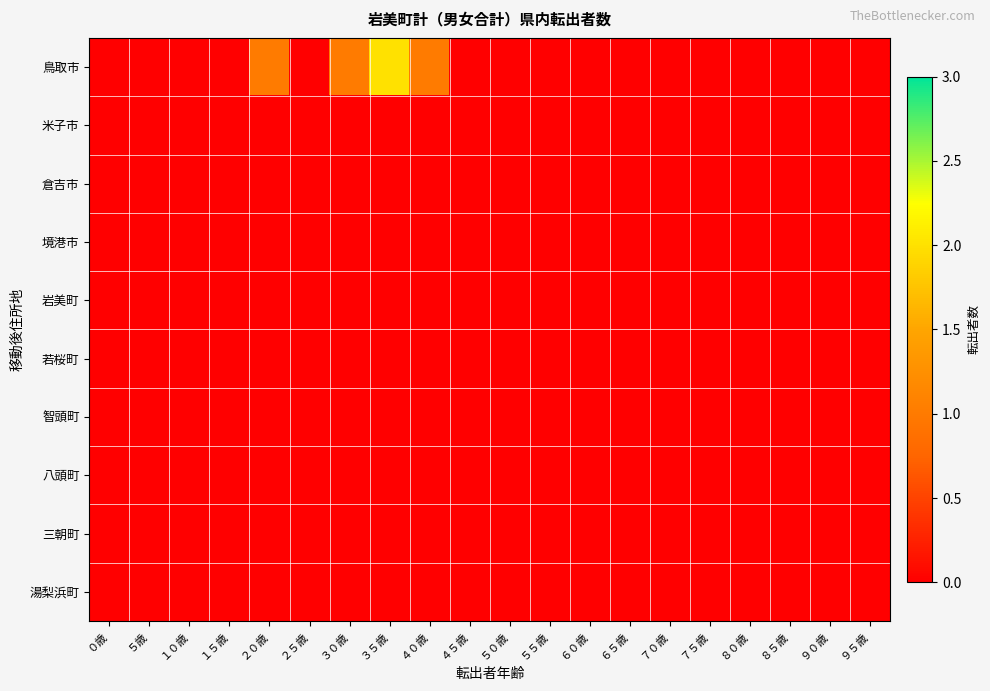

Between ５５歳 and ９０歳, which series saw the biggest shift?

鳥取市